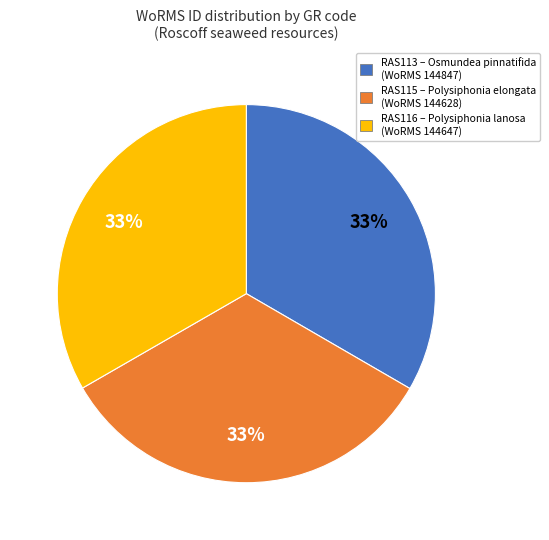

Is there any slice that represents more than half of the pie?

No